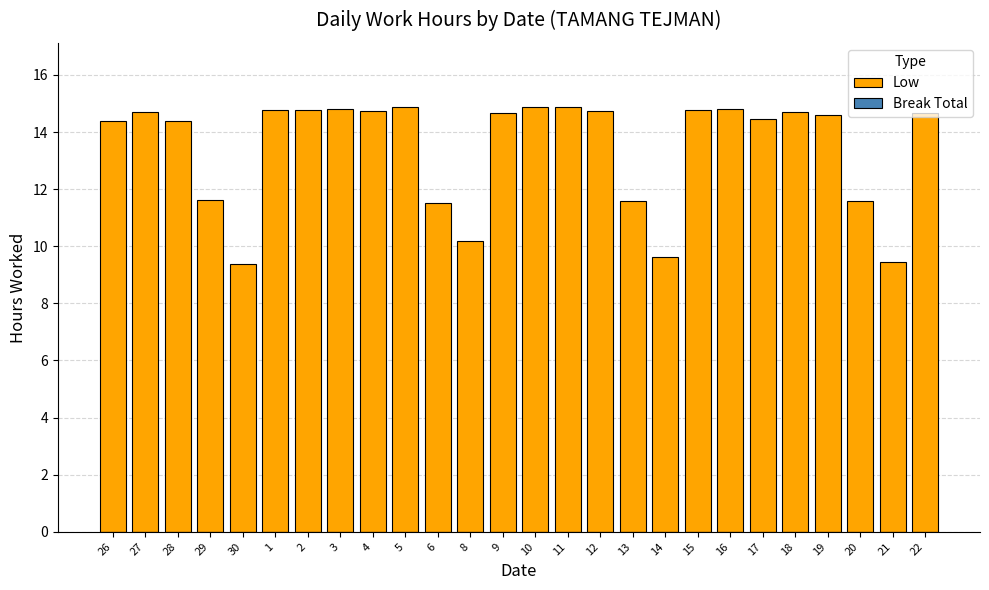

Approximately how many times larger is the value at 1 compared to 15?

1.0